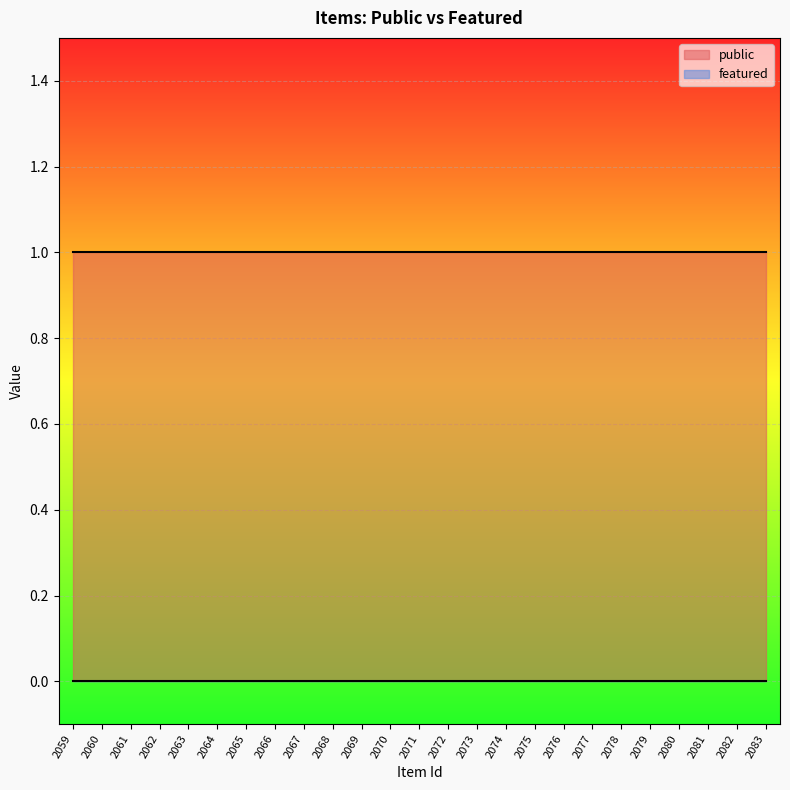

What are all the series names shown in the legend?

public, featured